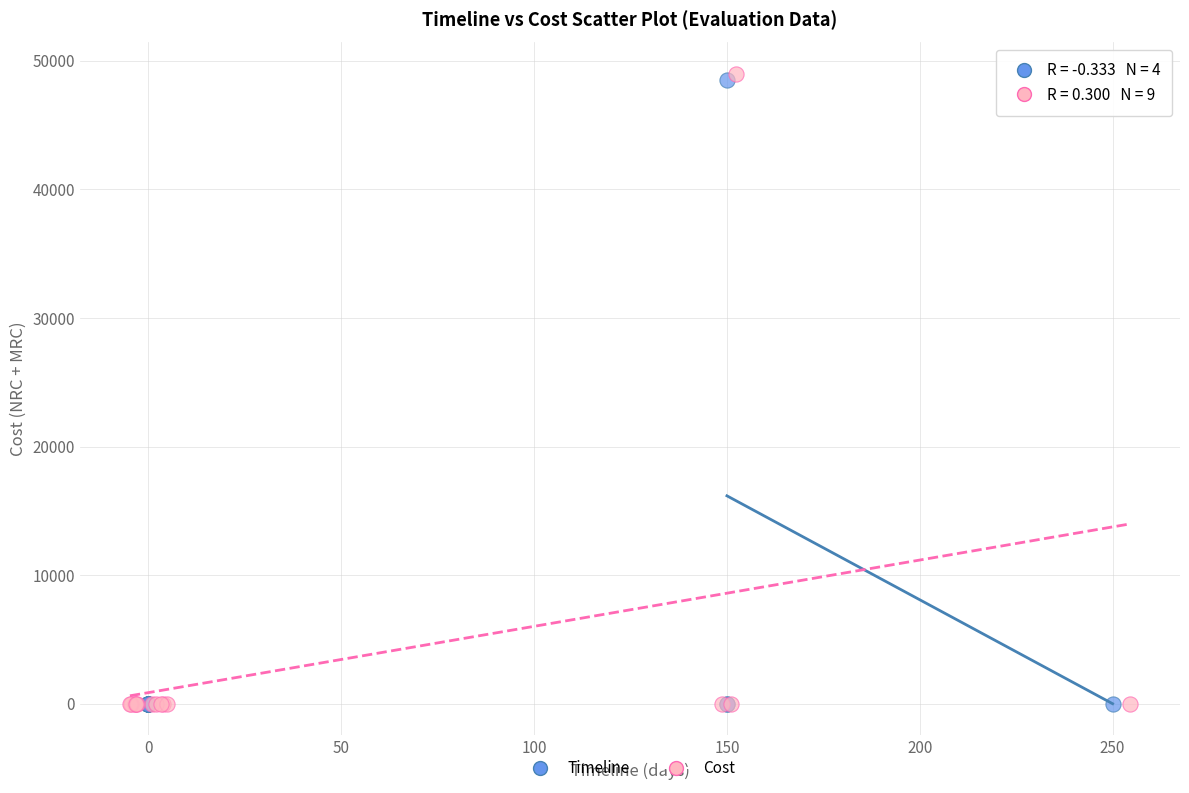

Which series has the widest spread of Y values?

Cost